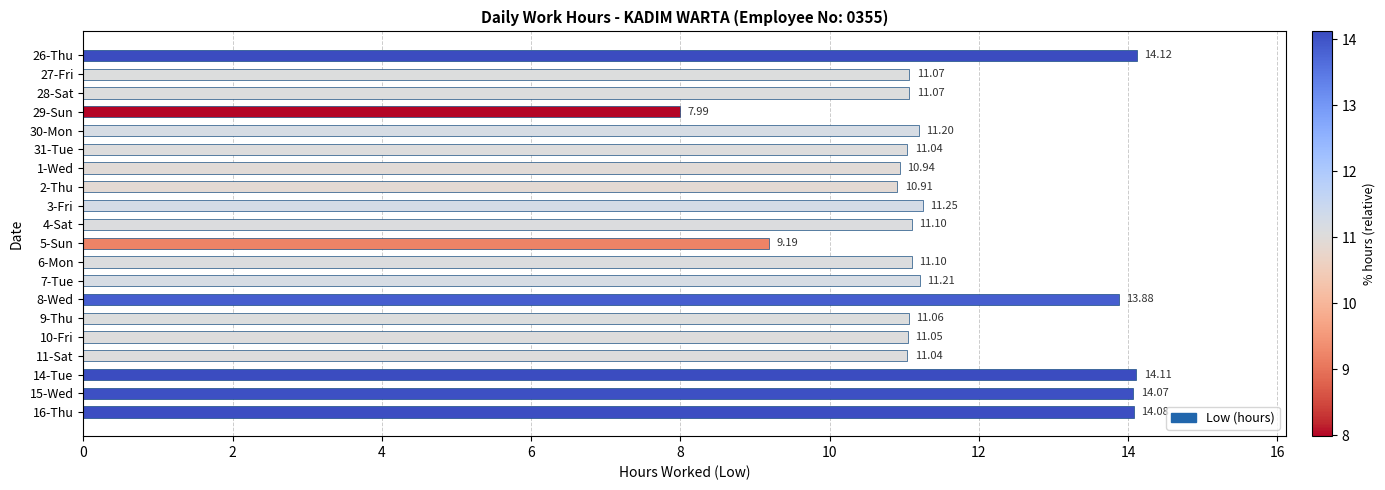

Approximately how many times larger is the value at 26-Thu compared to 30-Mon?

1.3